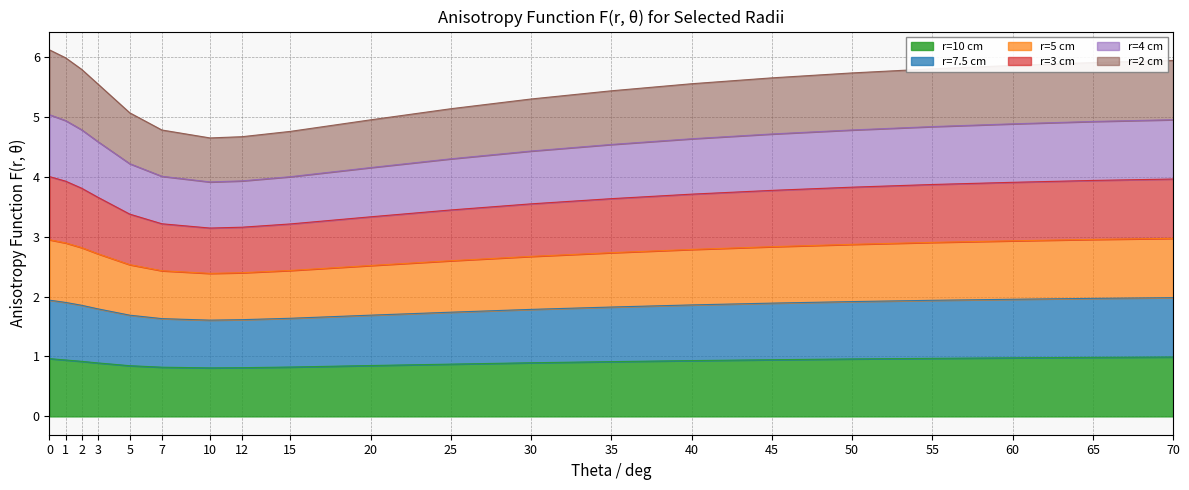

True or false: r=5 cm and r=7.5 cm intersect in this chart.

False